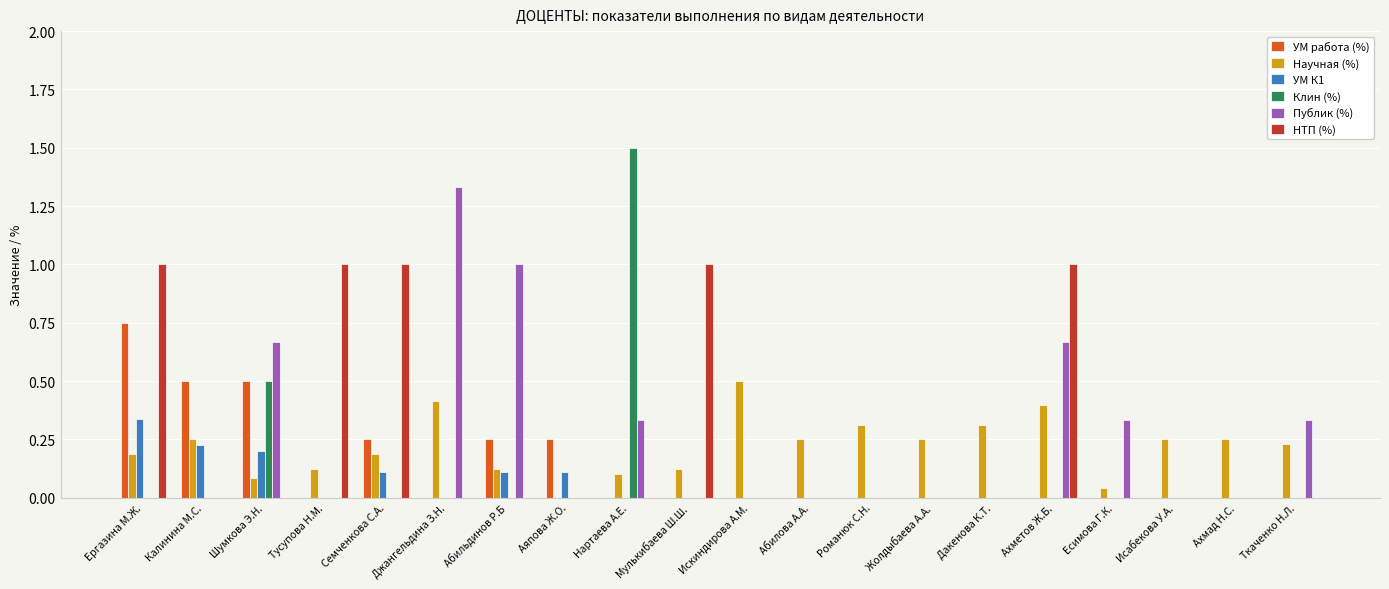

At which category does the chart reach its peak across all series?

Нартаева А.Е.